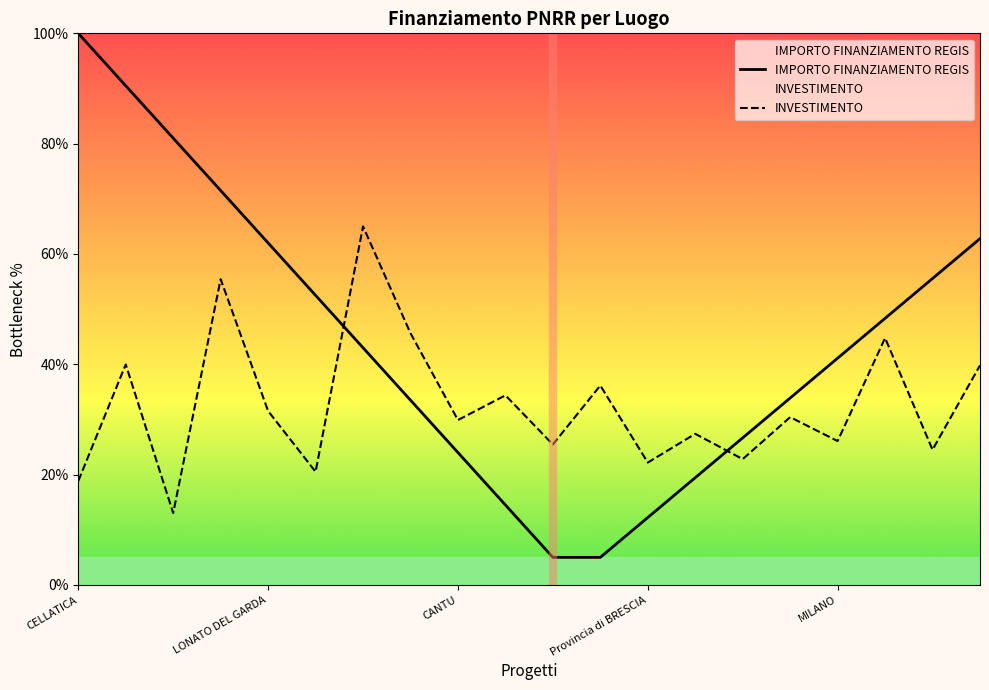

Which has a higher value, CELLATICA or 9?

CELLATICA